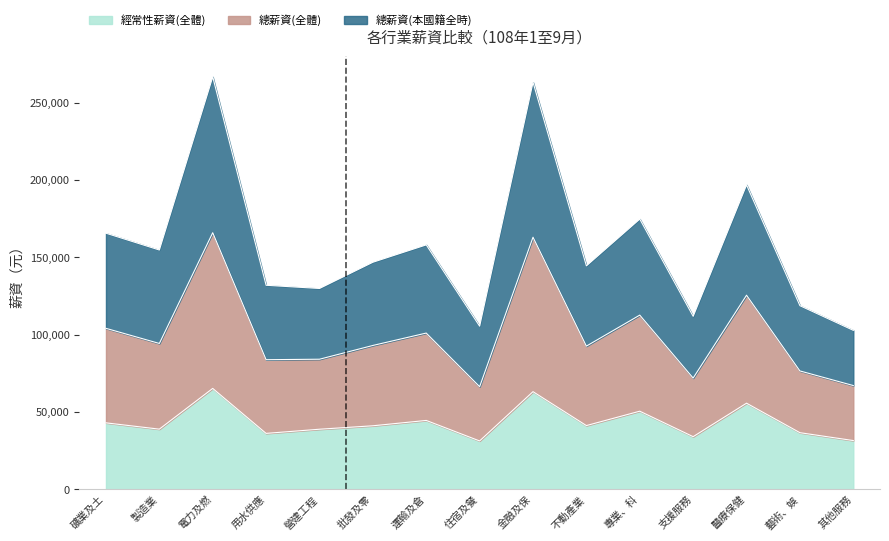

How many categories are shown in the chart?

15